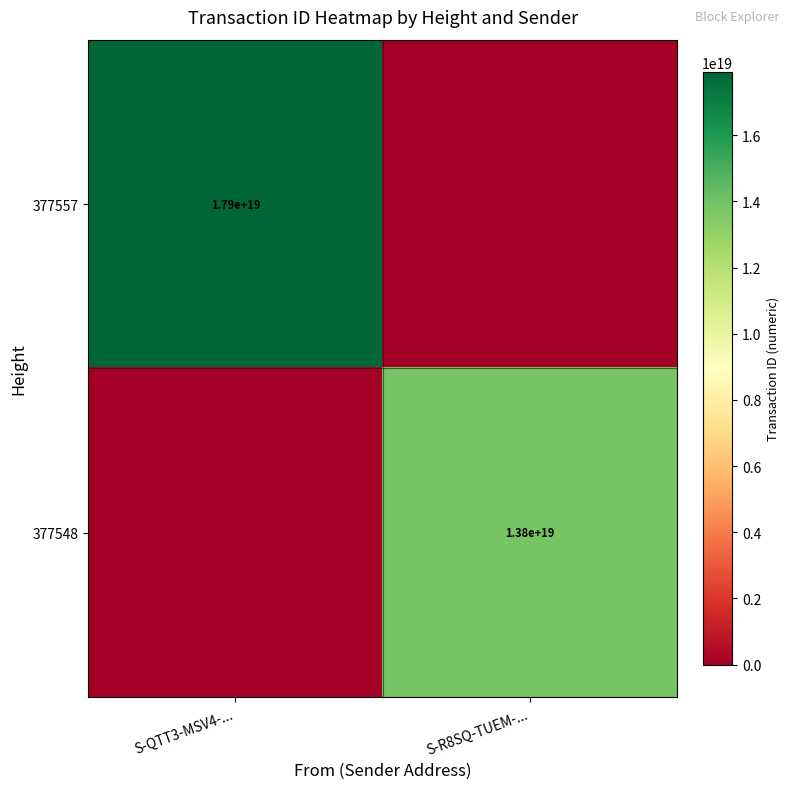

Is it true that 377557 equals 6610769115075758080 at S-QTT3-MSV4-...?

False